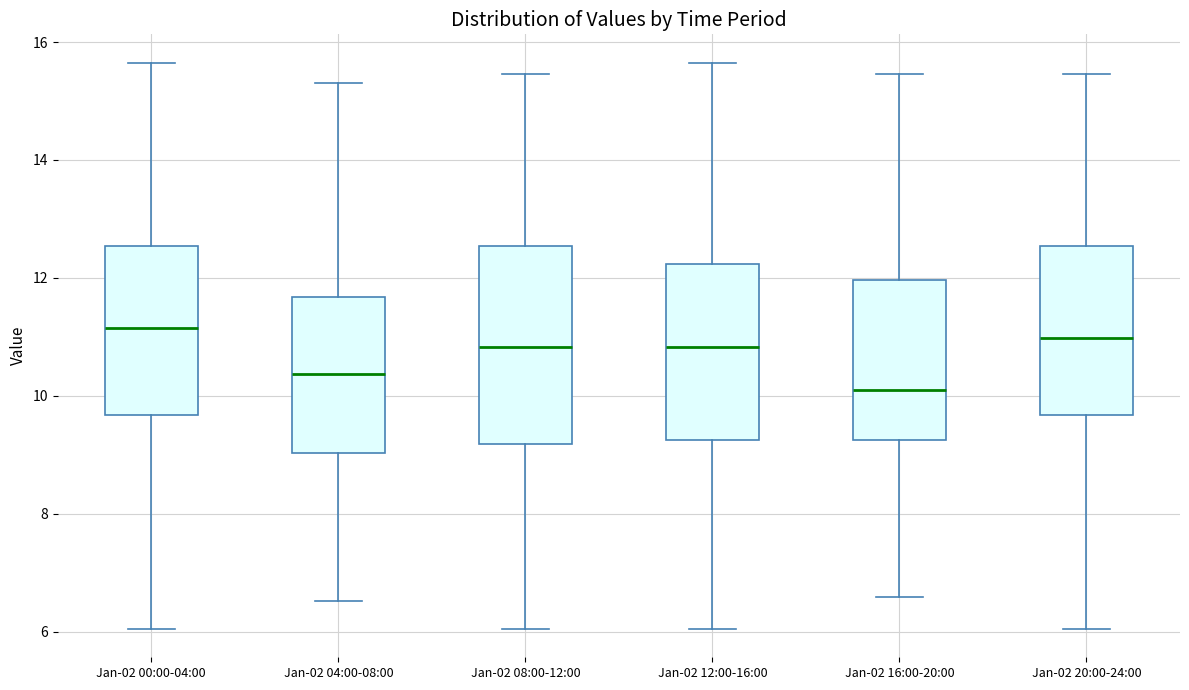

Reading left to right, transcribe this box plot: for each box, give where its median line is, the range the box spans, and where its two whiskers end, as read against the y-axis. The values are not printed on the chart, so give them approximately, as read against the axis.

Jan-02 00:00-04:00: median 11.2, box 9.6 to 12.6, whiskers 6.0 to 15.6
Jan-02 04:00-08:00: median 10.4, box 9.0 to 11.6, whiskers 6.6 to 15.4
Jan-02 08:00-12:00: median 10.8, box 9.2 to 12.6, whiskers 6.0 to 15.4
Jan-02 12:00-16:00: median 10.8, box 9.2 to 12.2, whiskers 6.0 to 15.6
Jan-02 16:00-20:00: median 10.2, box 9.2 to 12.0, whiskers 6.6 to 15.4
Jan-02 20:00-24:00: median 11.0, box 9.6 to 12.6, whiskers 6.0 to 15.4